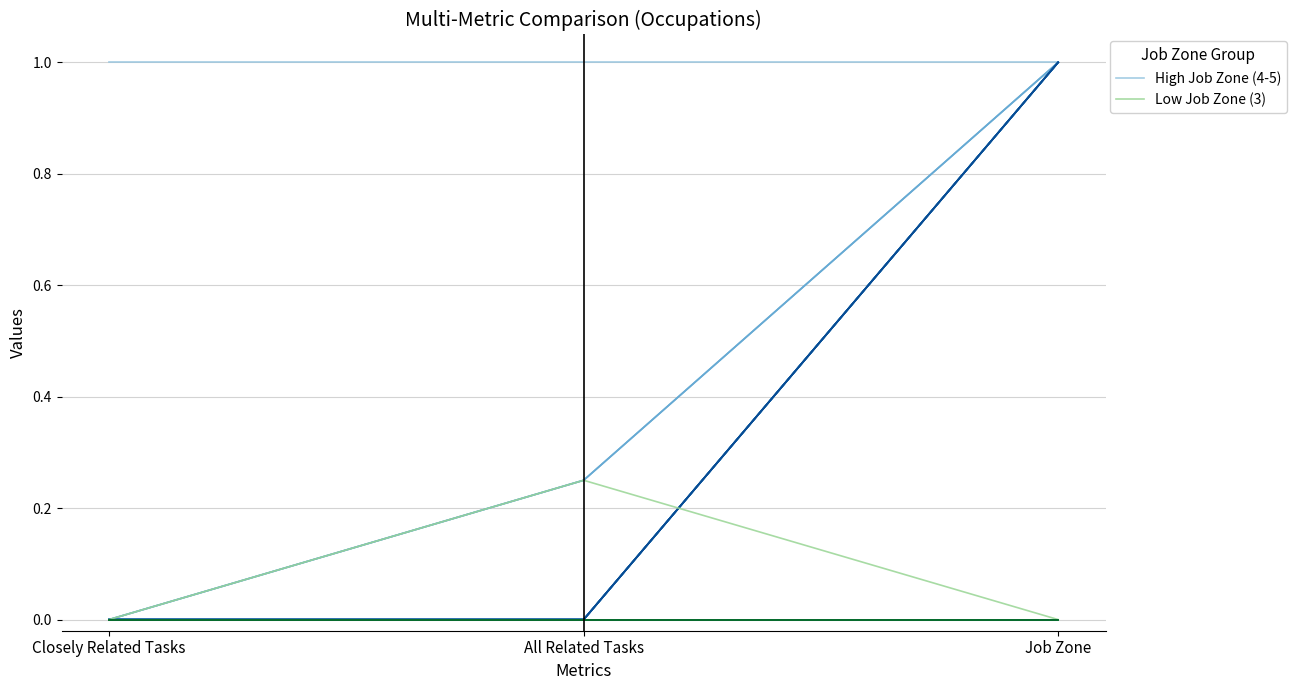

The value of High Job Zone (4-5) at Closely Related Tasks is 1.0. True or false?

True